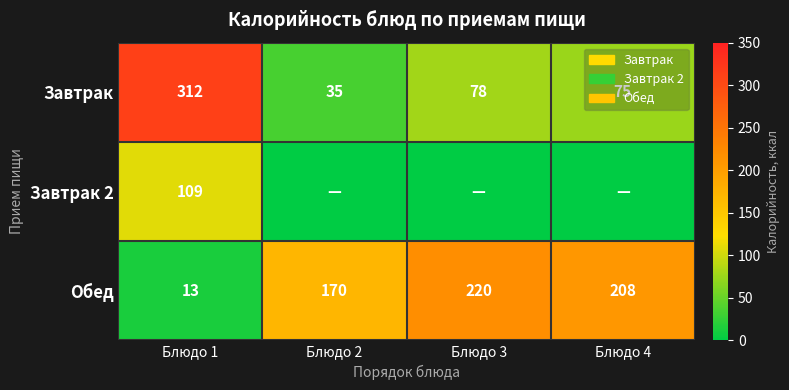

Read the Завтрак value at Блюдо 3, to the nearest 10.

80